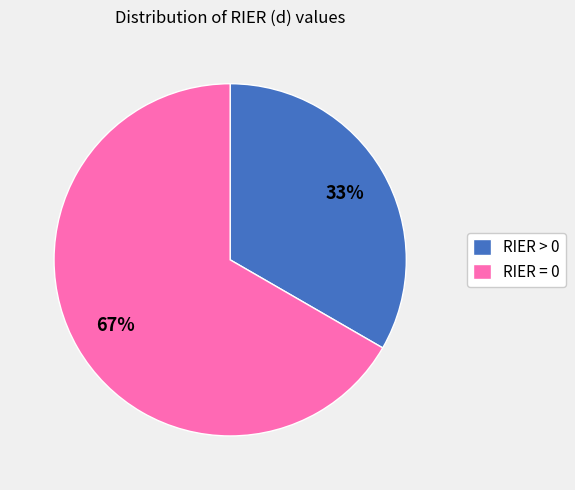

Does RIER = 0 account for over 50% of the chart?

Yes